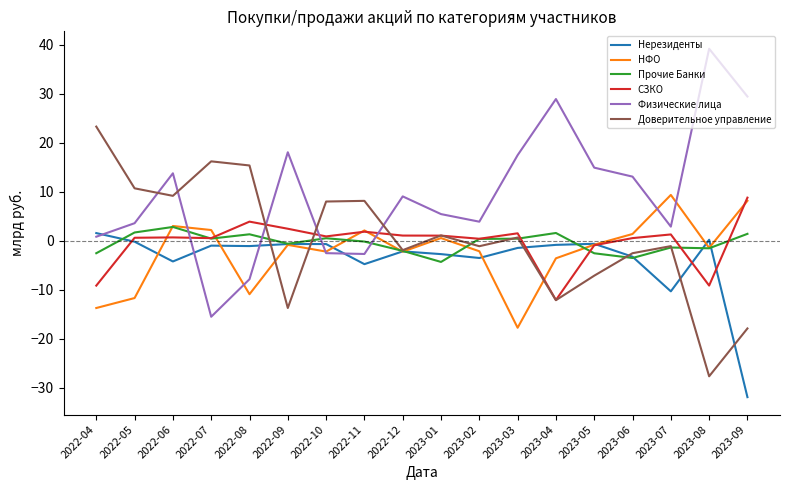

What is the total value across all series at 2023-07?

0.5